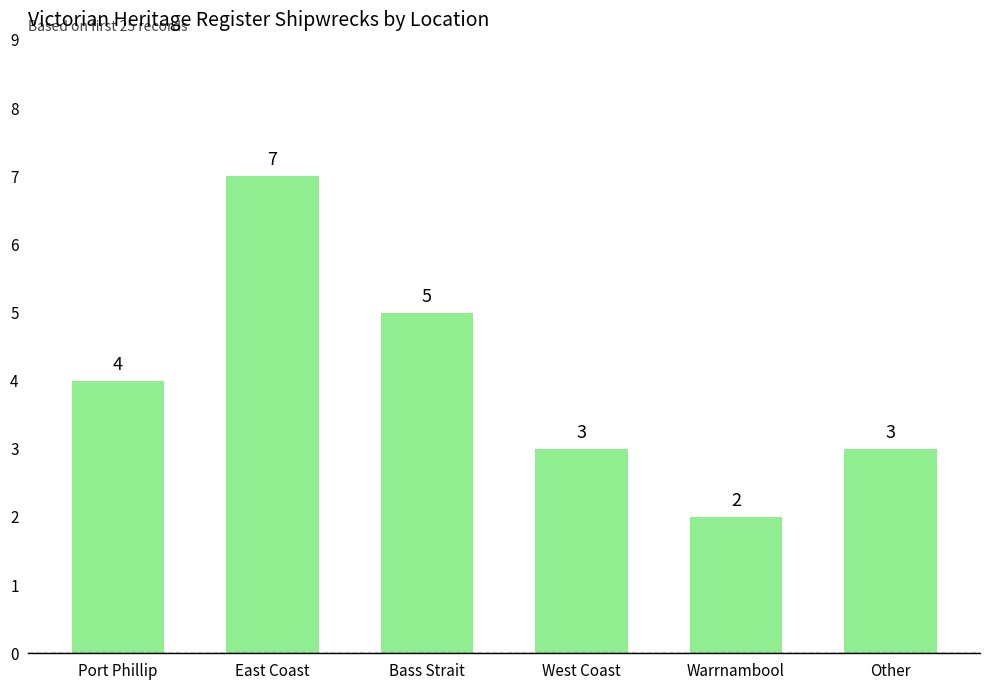

The value at Bass Strait is 5. True or false?

True